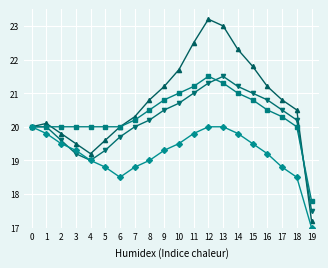

What is the total value across all series at 7?

79.3